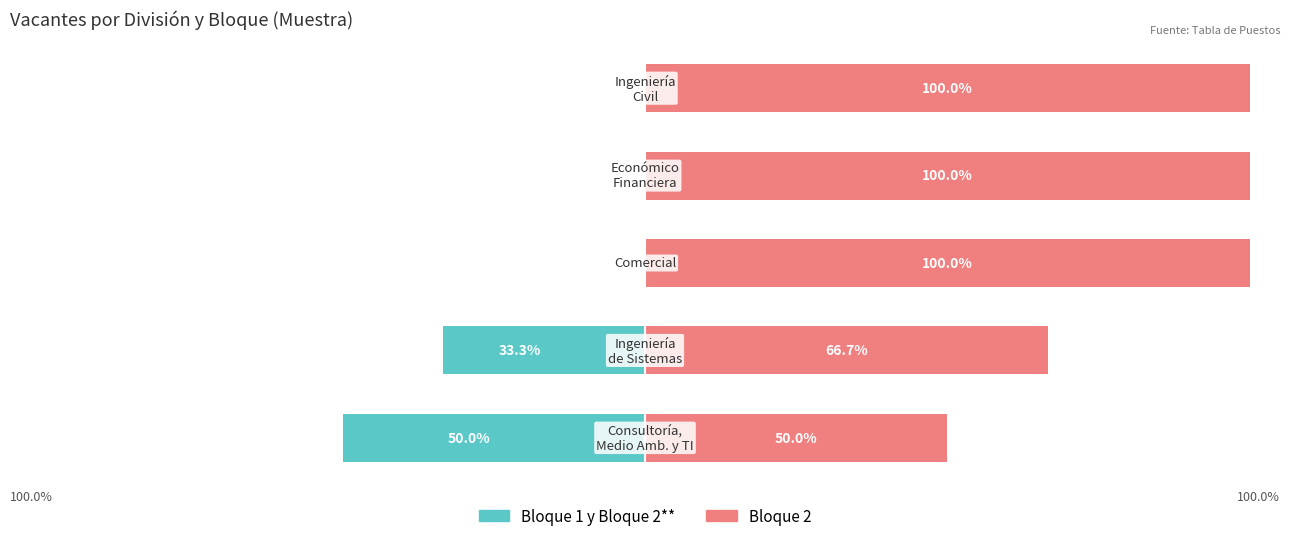

Reading left to right, extract all data points from this chart.

Bloque 1 y Bloque 2**: 0=-50.0	1=-33.3	2=0.0	3=0.0	4=0.0
Bloque 2: 0=50.0	1=66.7	2=100.0	3=100.0	4=100.0